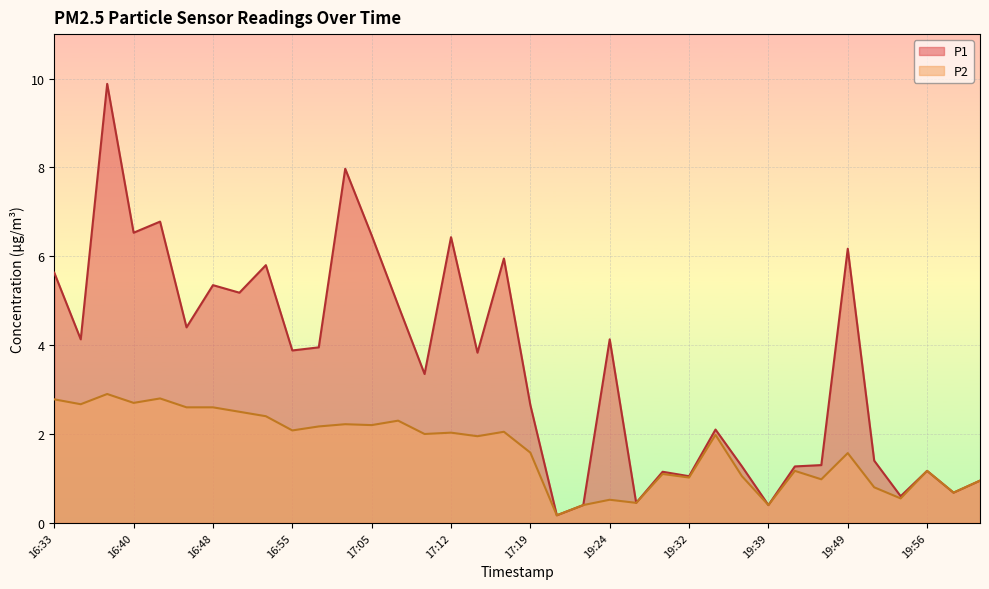

Rank the series by their average value, from lowest to highest.

P2, P1